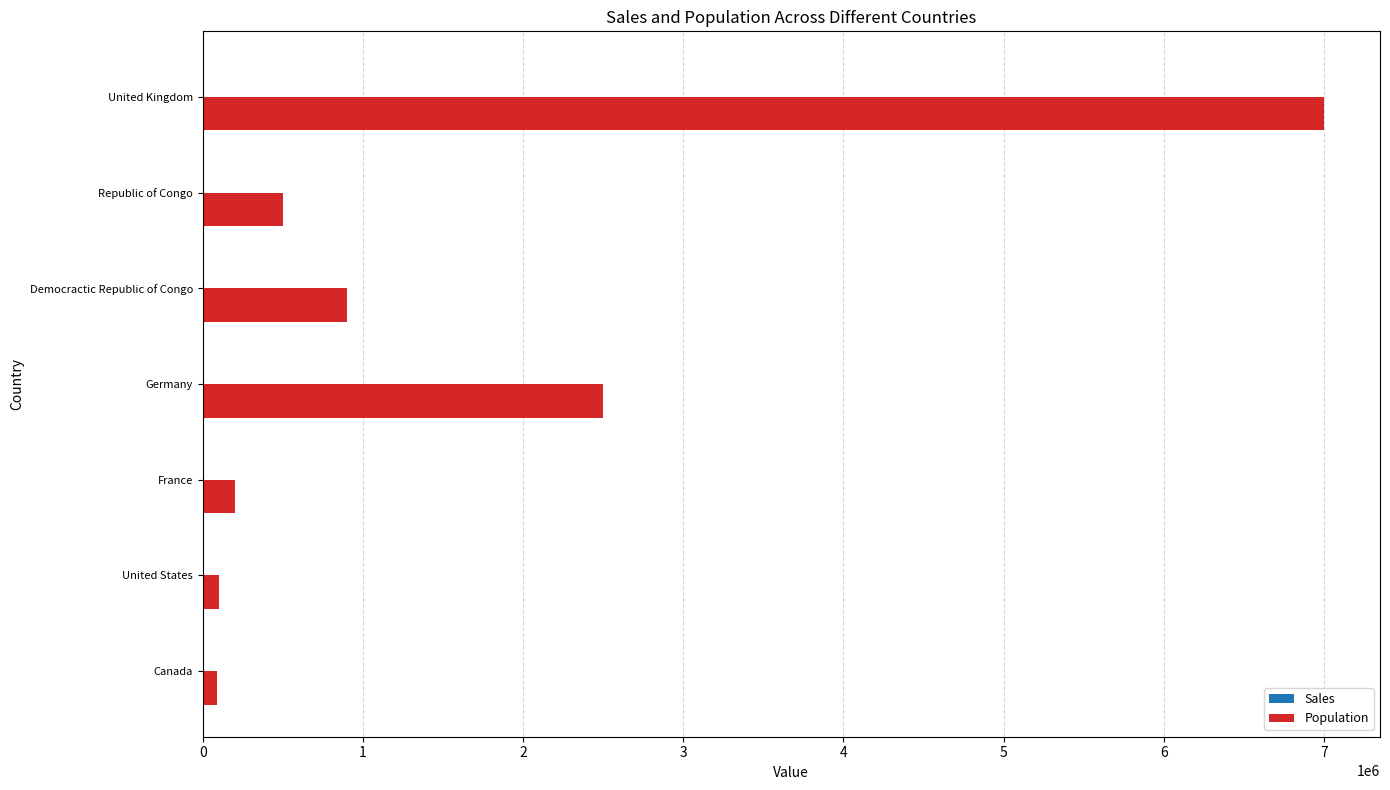

What is the maximum value shown in the chart?

7000000